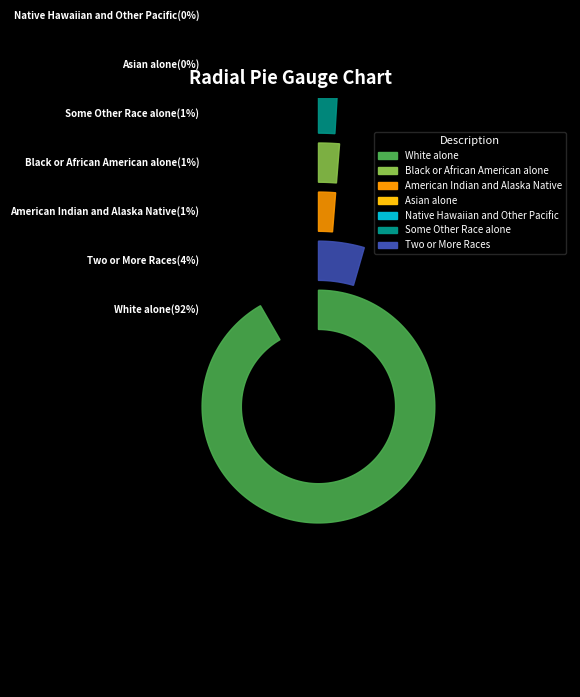

Is there a majority slice in this chart?

Yes